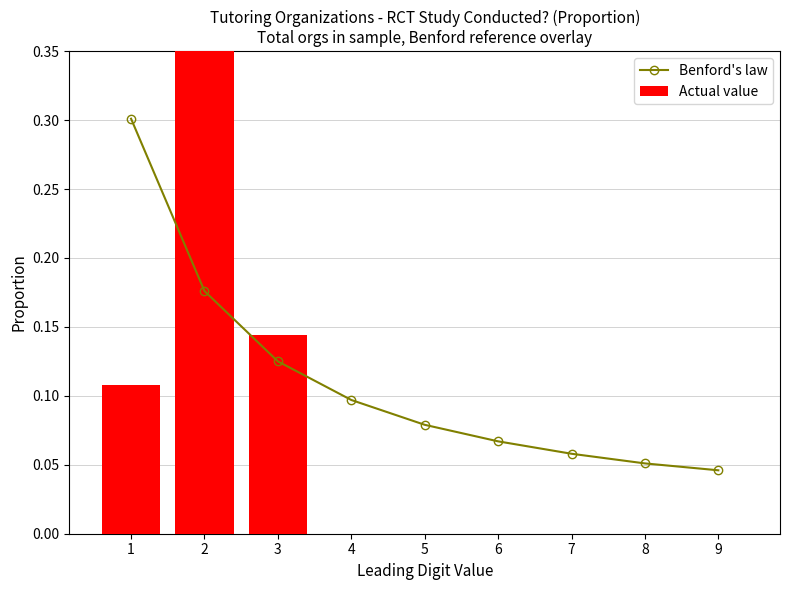

Is the value of Benford's law at 7 greater than the value of Actual value at 3?

No